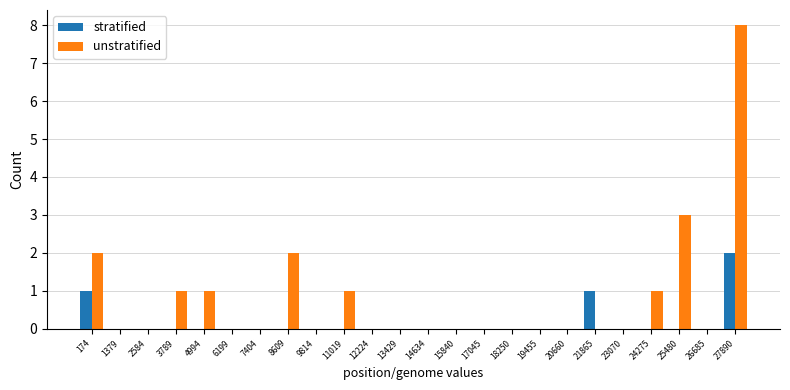

How many data points does each series have?

24